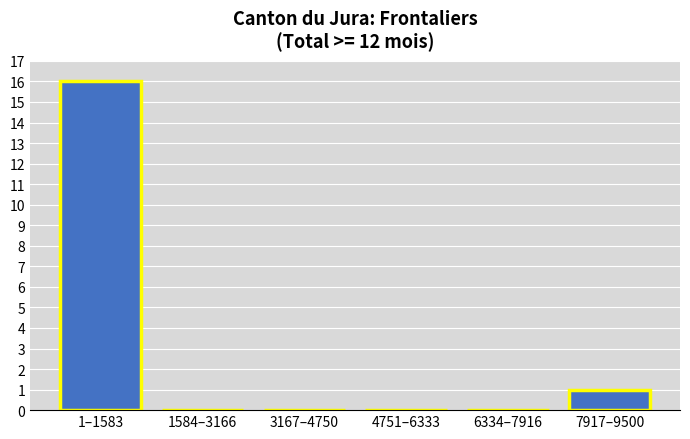

Reading left to right, what are all the values shown in this chart?

1–1583=16	1584–3166=0	3167–4750=0	4751–6333=0	6334–7916=0	7917–9500=1